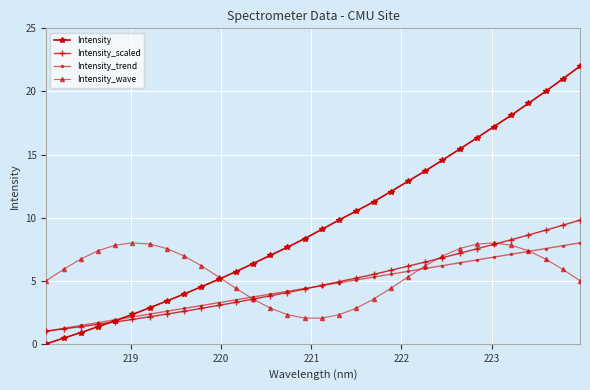

At how many categories does at least one series exceed 14?

9